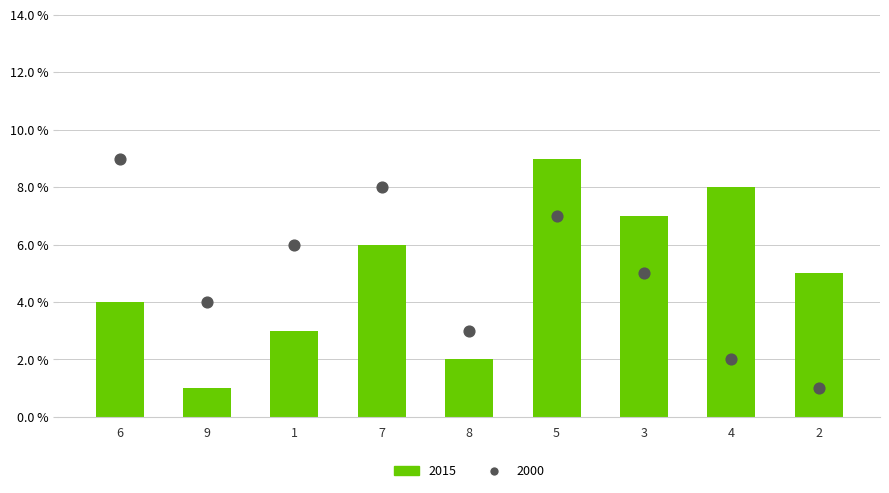

What is the change in value from 6 to 2?

-8